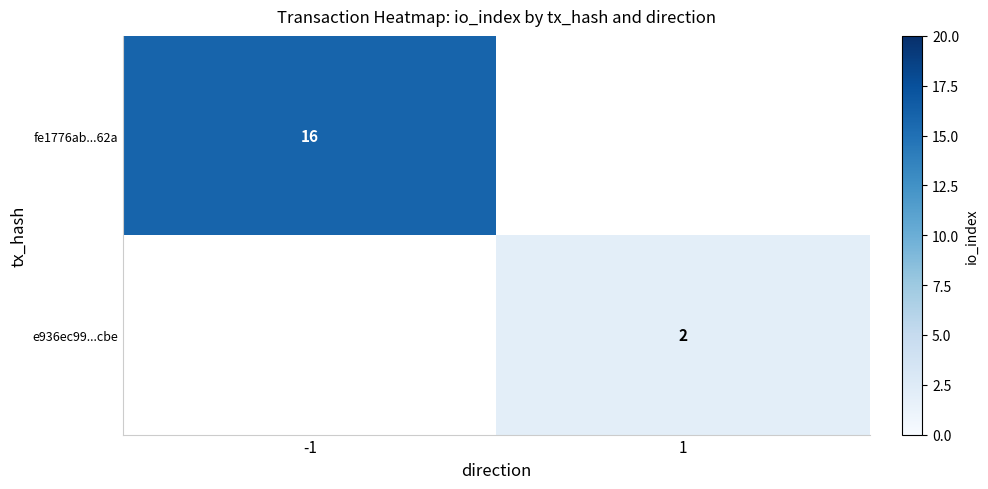

The e936ec99...cbe series shows 3 at 1. True or false?

False